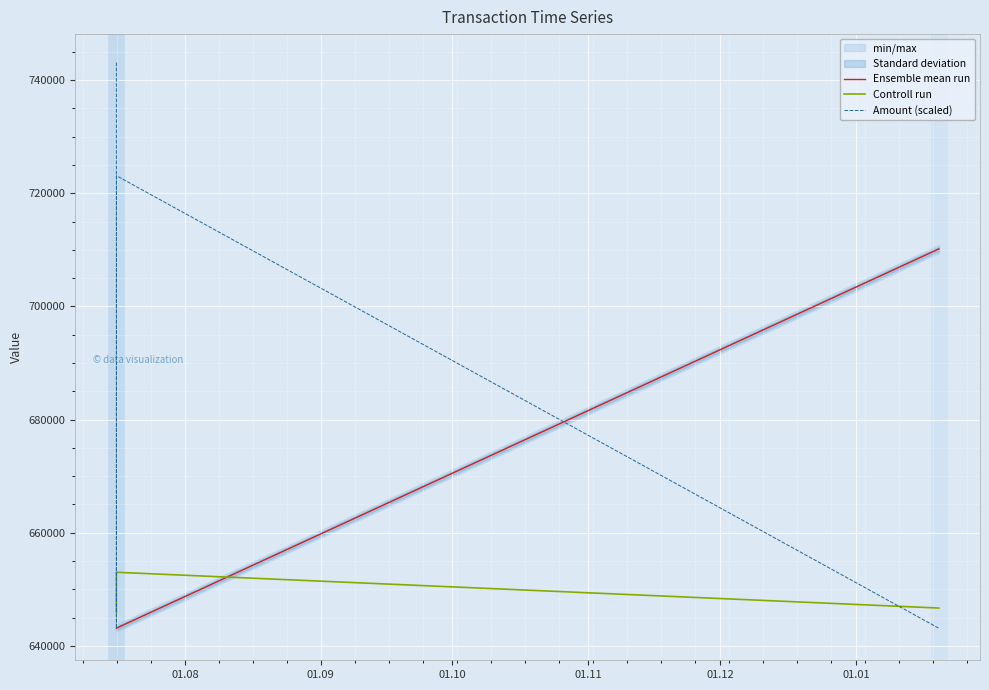

Reading left to right, extract all data points from this chart.

Ensemble mean run: 643116	643117	643126	710162
Controll run: 645940	653000	653000	646675
Amount (scaled): 743100	643100	723100	643100